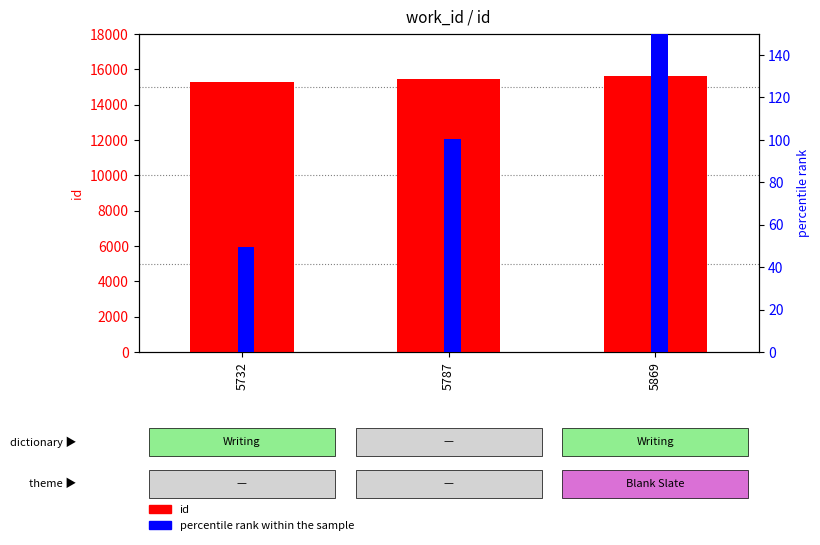

Which series has the widest spread of values?

id